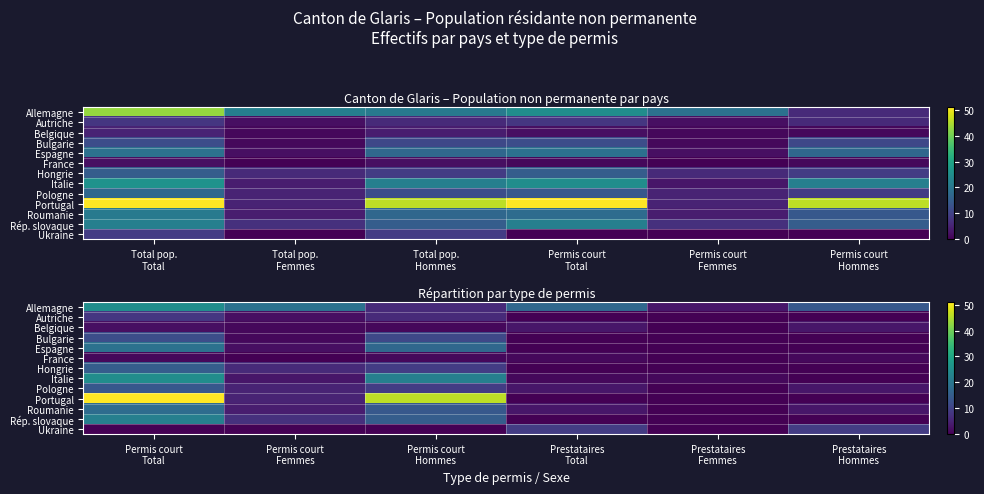

Is it true that Allemagne equals 29 at Permis court Femmes?

False